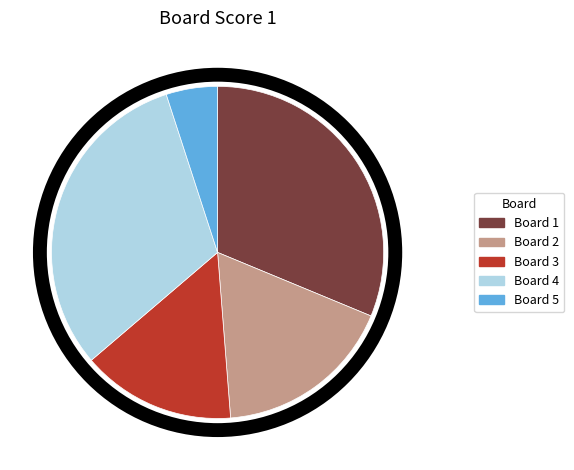

Combined, do Board 5 and Board 3 account for over 50%?

No